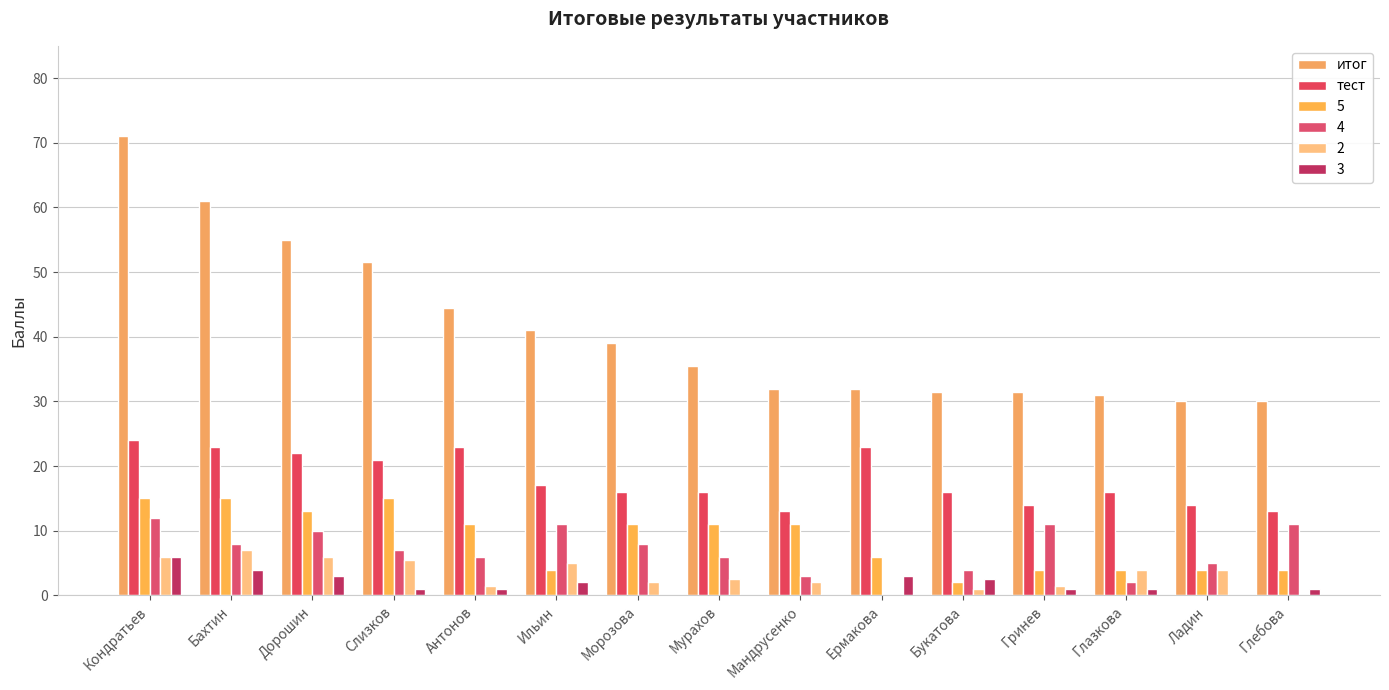

How many categories are shown in the chart?

15